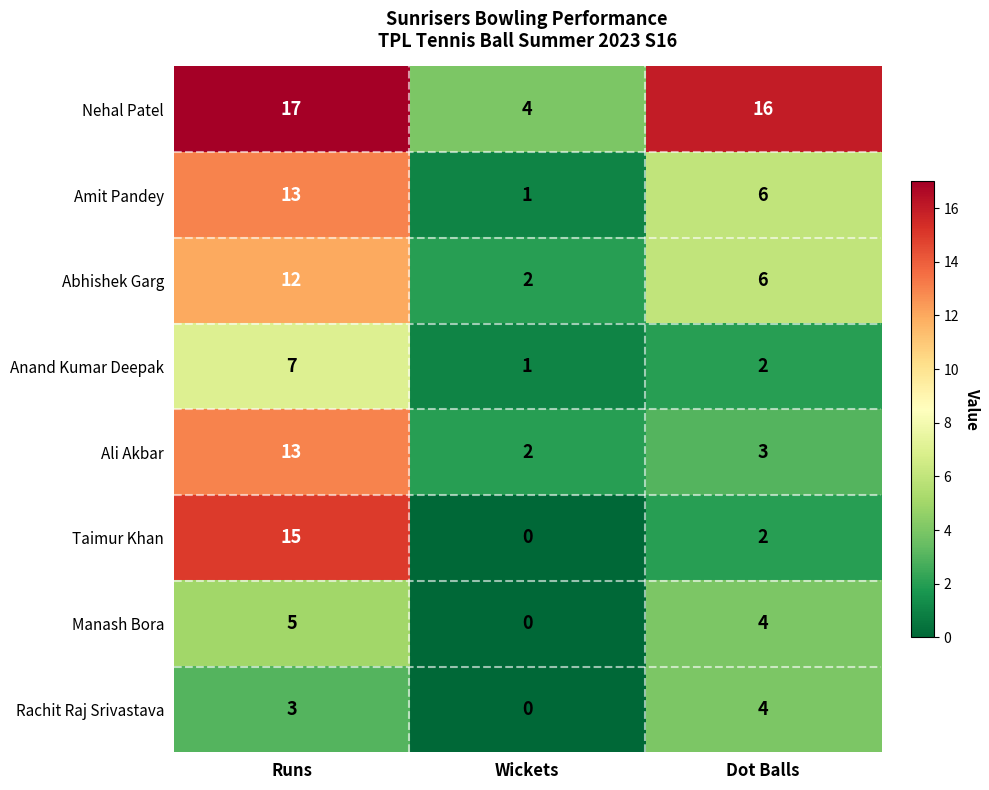

What is the difference between the second highest and minimum values in the Rachit Raj Srivastava series?

3